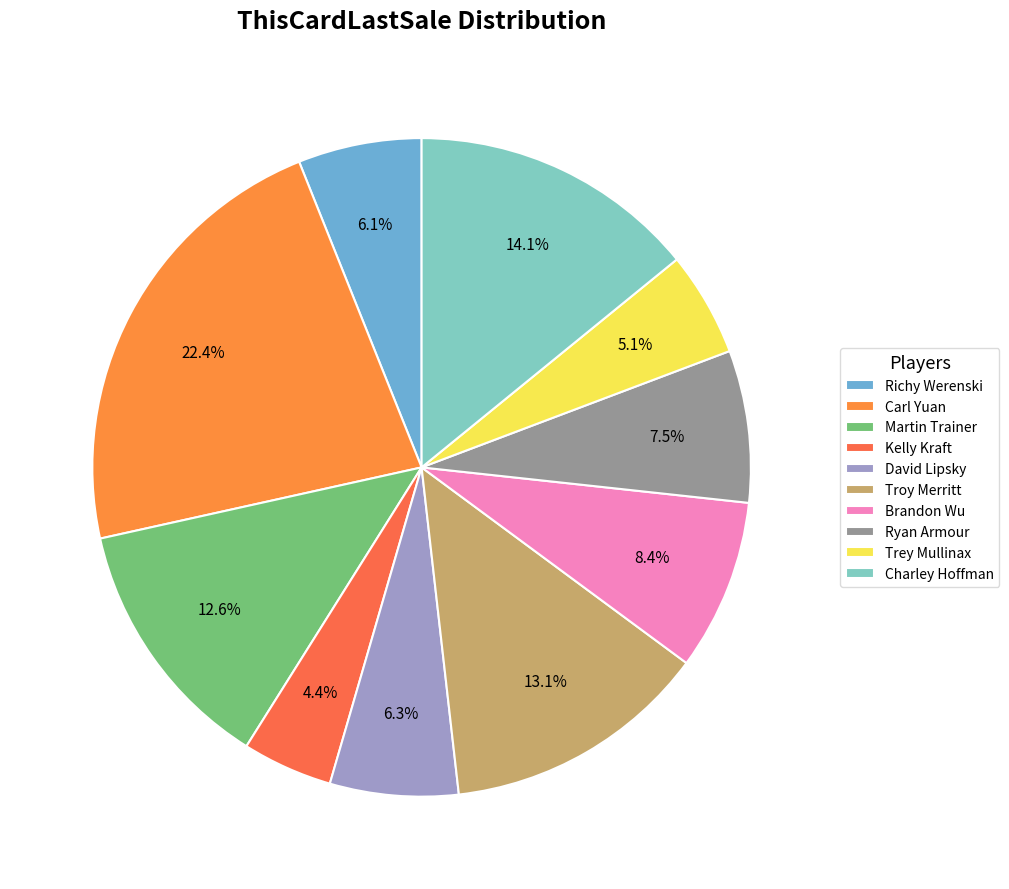

To the nearest percent, what is the difference between the largest and smallest slice percentages?

18%